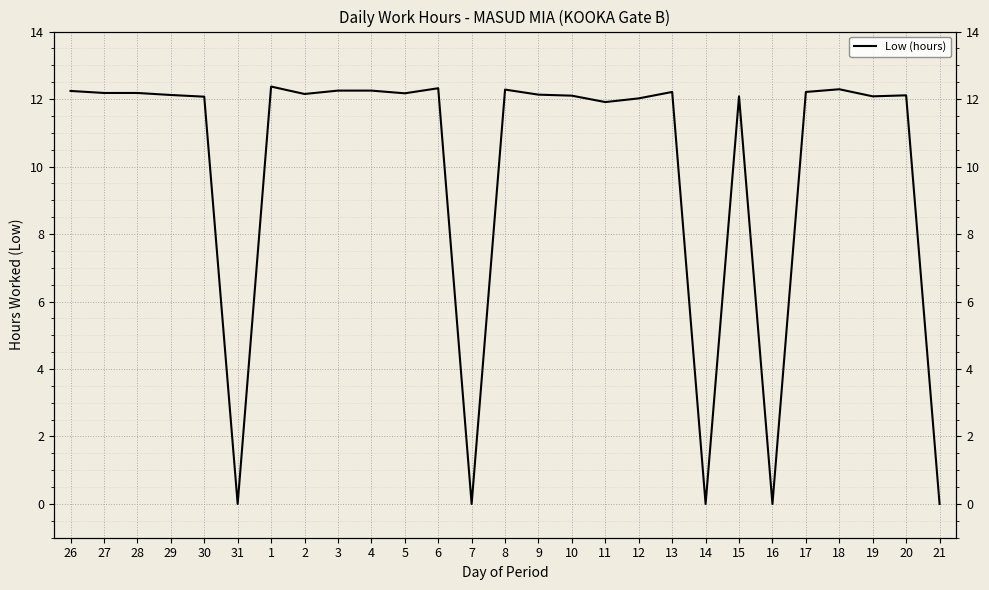

How many categories are shown in the chart?

27